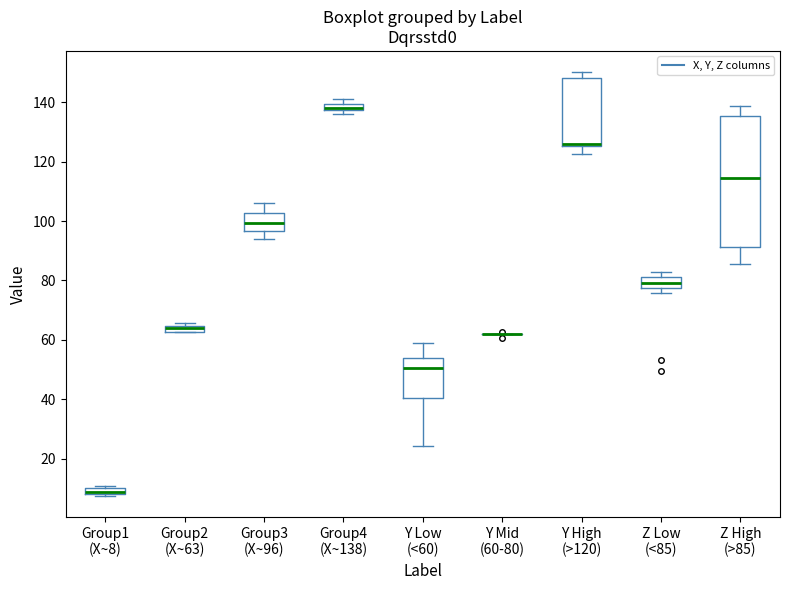

Where is the lower edge of the box for Z Low (<85) on the y-axis? The values are not printed on the chart, so give them approximately, as read against the axis.

78